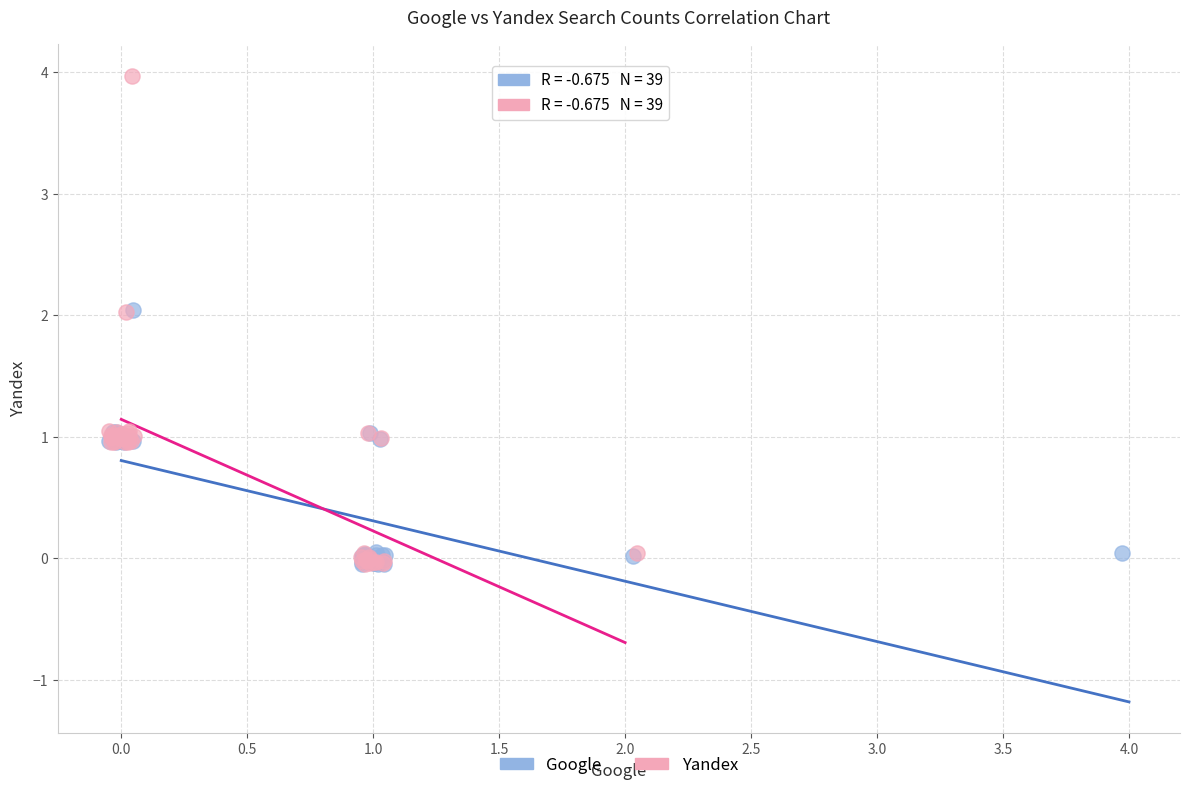

What are all the series names shown in the legend?

Google, Yandex